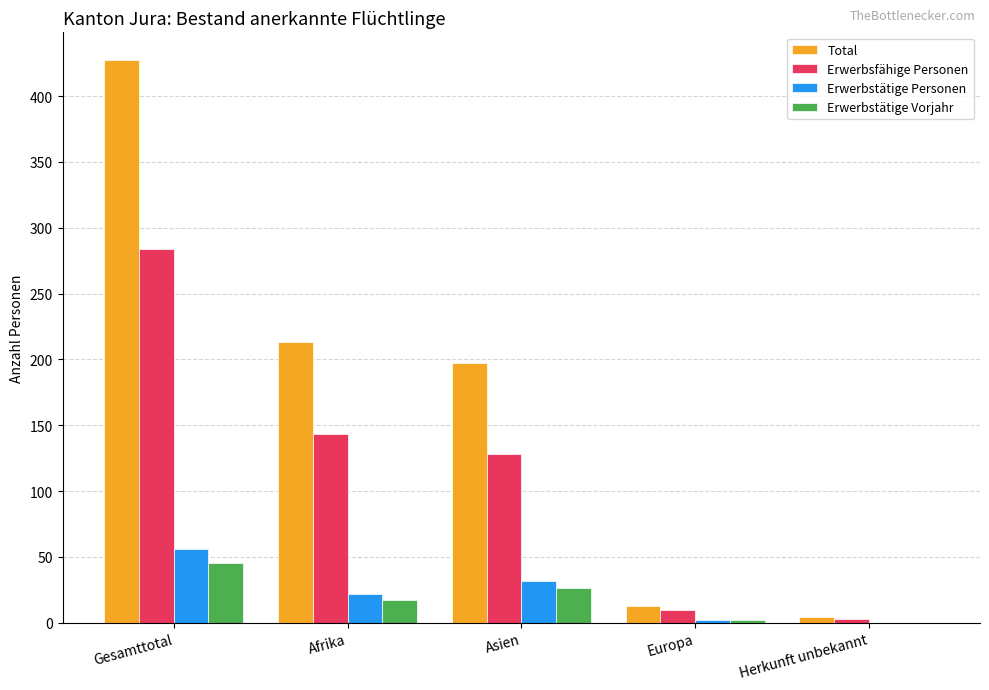

What are all the series names shown in the legend?

Total, Erwerbsfähige Personen, Erwerbstätige Personen, Erwerbstätige Vorjahr